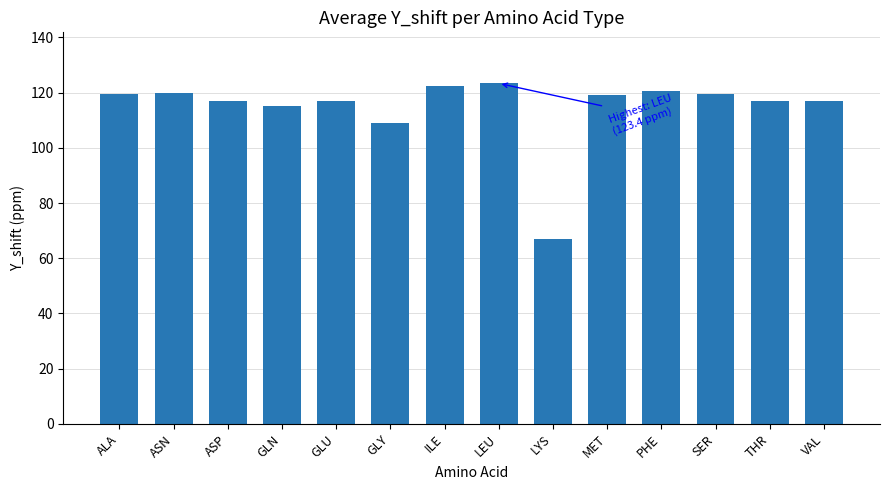

What is the difference between the values at SER and LYS?

52.6